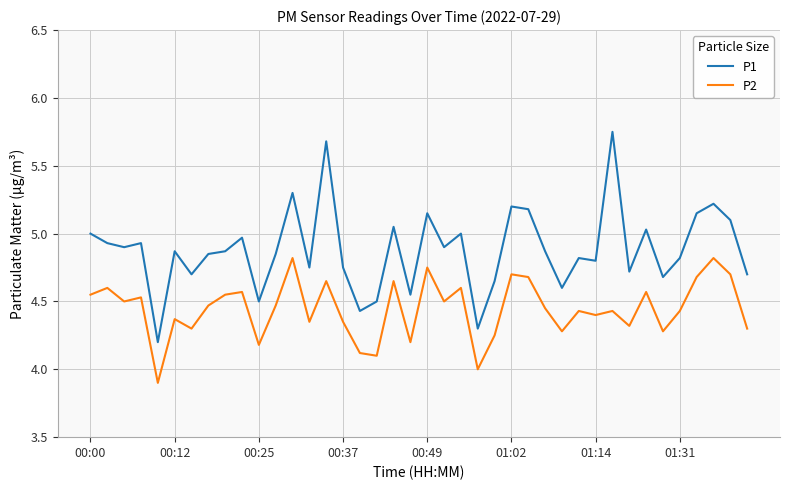

What are all the series names shown in the legend?

P1, P2